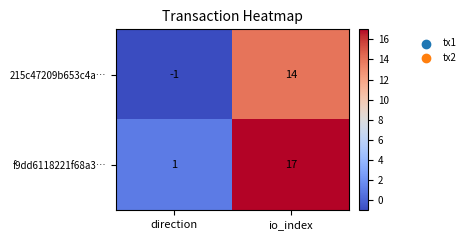

Is it true that 215c47209b653c4a… equals 19 at io_index?

False